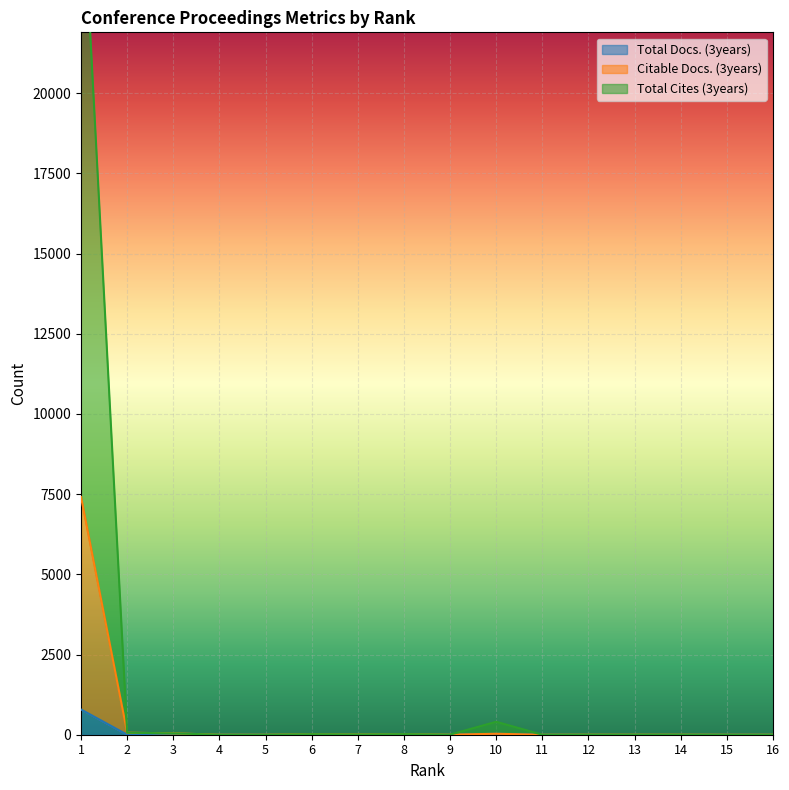

Reading right to left, transcribe all the data shown in this chart.

Total Docs. (3years): 16=0	15=0	14=0	13=0	12=0	11=0	10=28	9=0	8=0	7=0	6=0	5=0	4=0	3=0	2=0	1=786
Citable Docs. (3years): 16=1	15=0	14=3	13=3	12=3	11=0	10=30	9=3	8=19	7=9	6=17	5=0	4=0	3=42	2=63	1=7412
Total Cites (3years): 16=1	15=0	14=3	13=3	12=3	11=0	10=403	9=3	8=19	7=9	6=17	5=0	4=0	3=42	2=63	1=27317